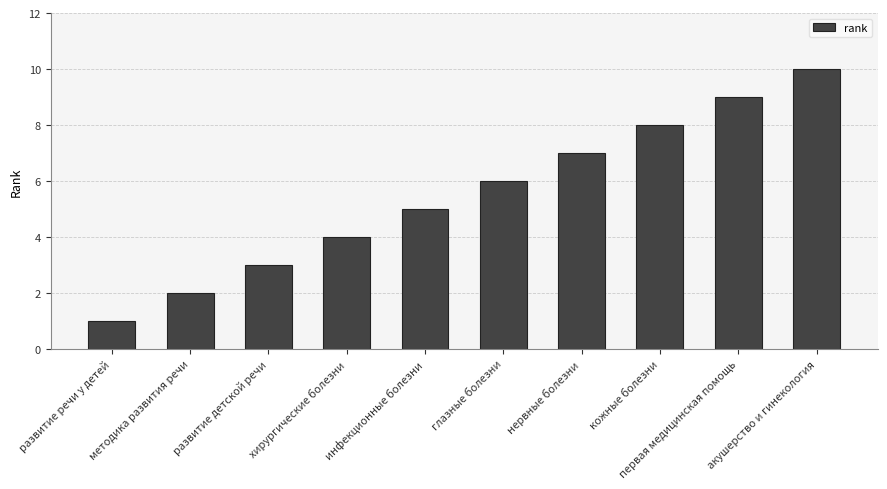

Rank the categories by value from highest to lowest.

акушерство и гинекология, первая медицинская помощь, кожные болезни, нервные болезни, глазные болезни, инфекционные болезни, хирургические болезни, развитие детской речи, методика развития речи, развитие речи у детей